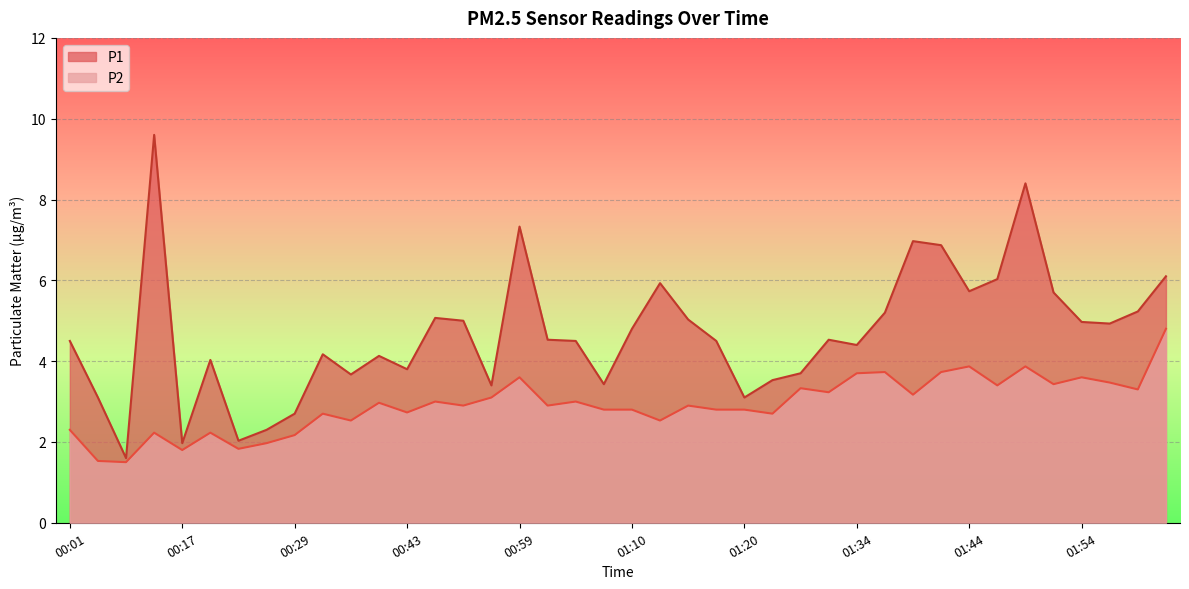

How many series are shown in this chart?

2